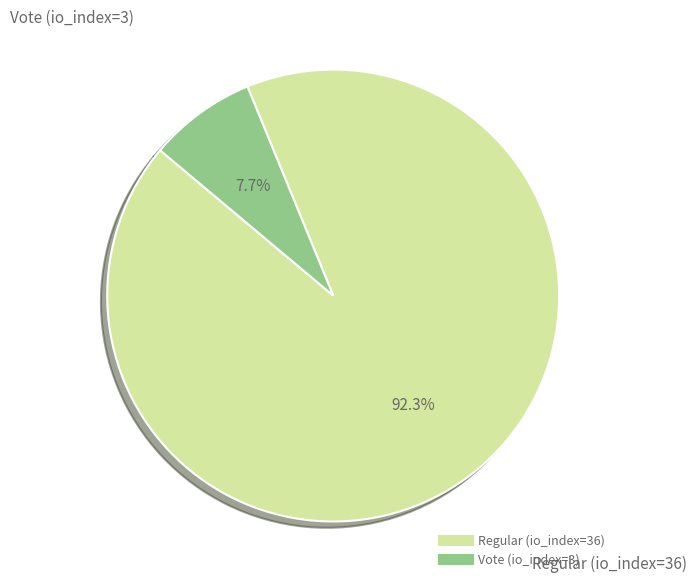

Is the sum of Regular (io_index=36) and Vote (io_index=3) greater than half?

Yes